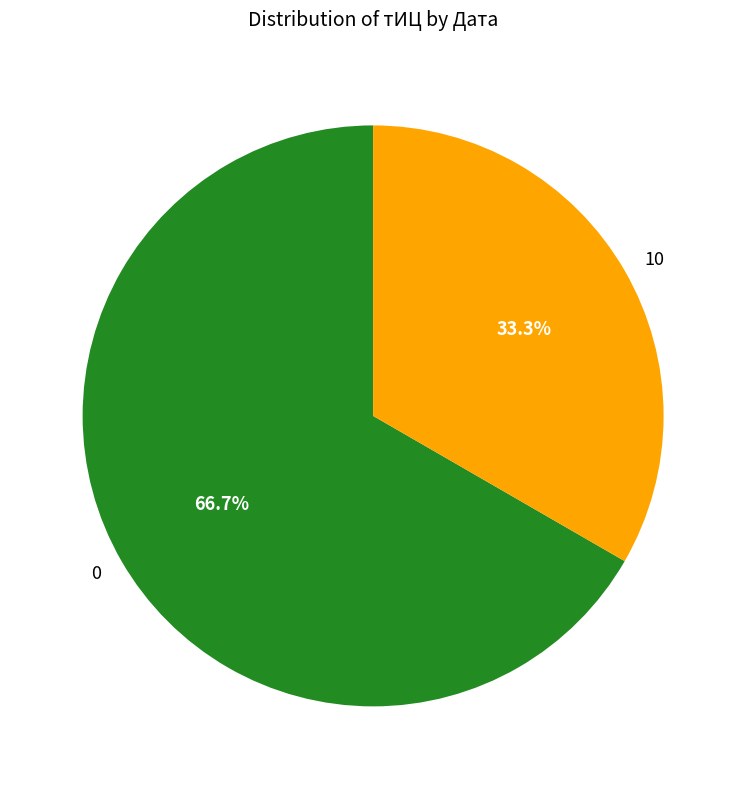

Is the sum of 0 and 10 greater than half?

Yes